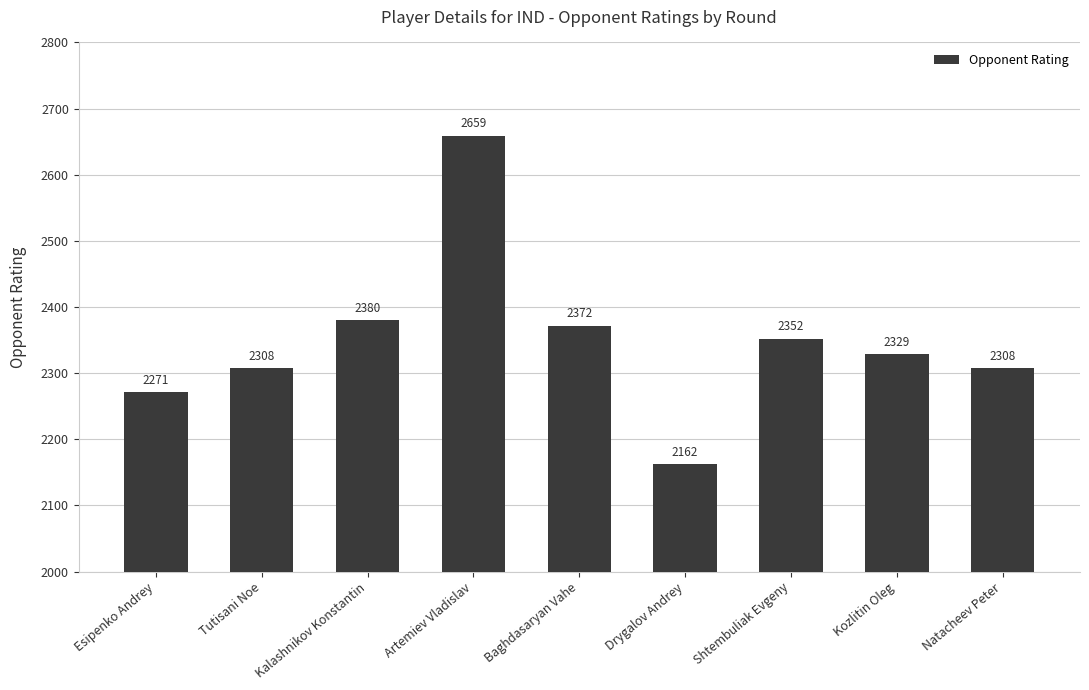

Which category has the highest value across all series?

Artemiev Vladislav